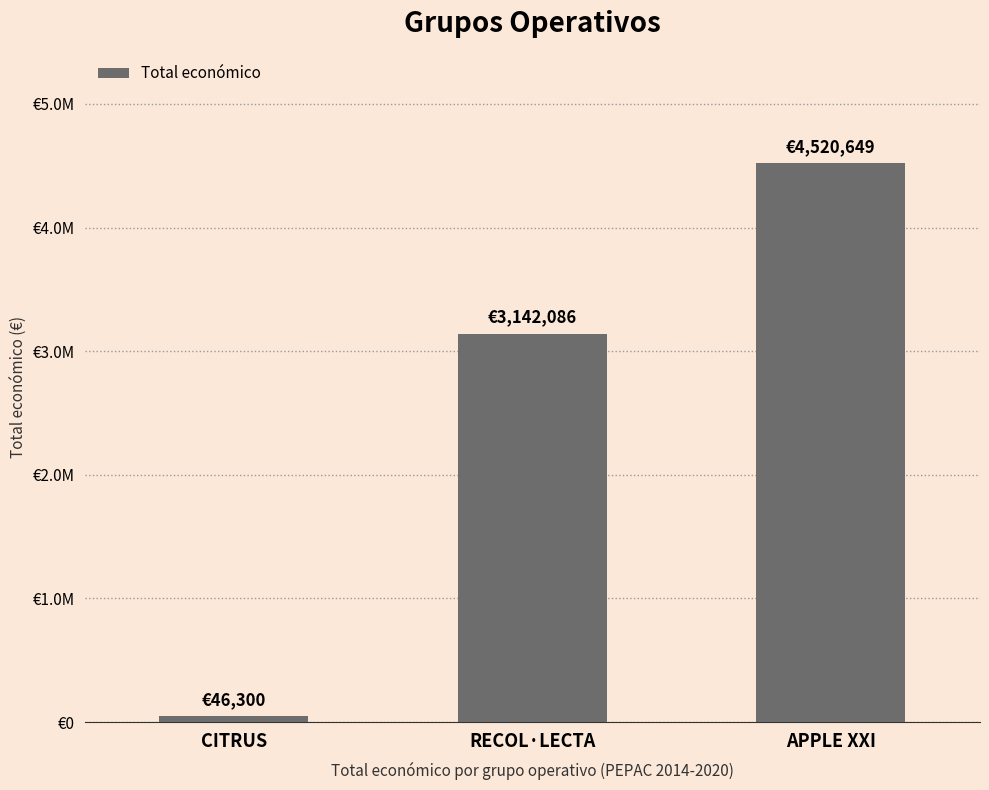

Reading left to right, list all the values displayed in this chart.

CITRUS=46300	RECOL·LECTA=3142086	APPLE XXI=4520649